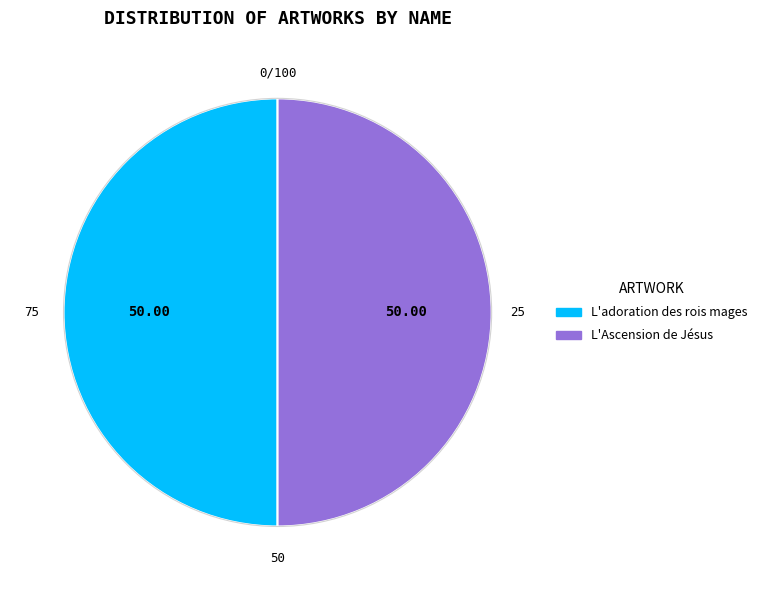

What is the ratio of the value at L'adoration des rois mages to the value at L'Ascension de Jésus?

1.0